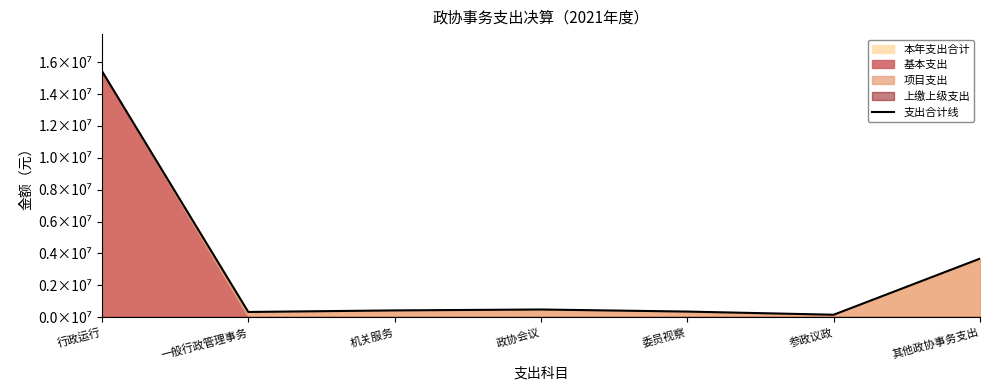

What position from the right is 机关服务?

5